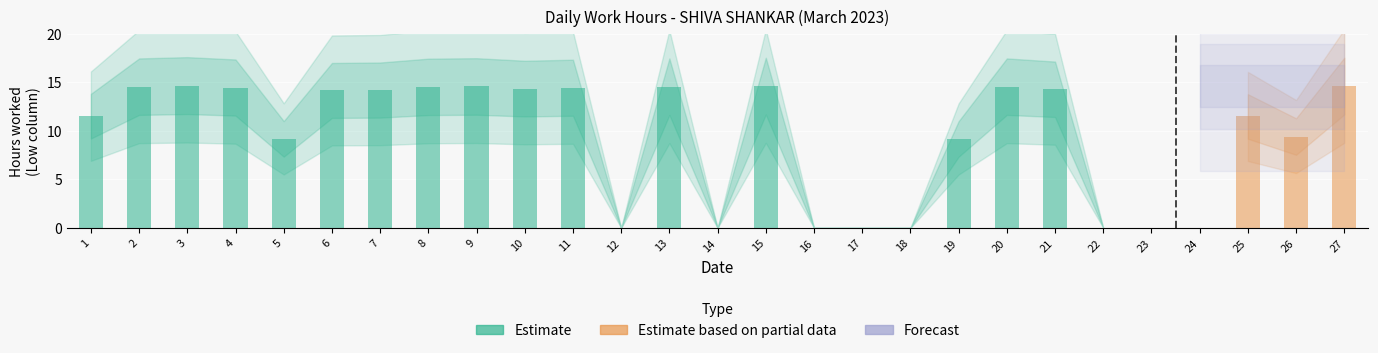

At how many categories does at least one series exceed 6?

20